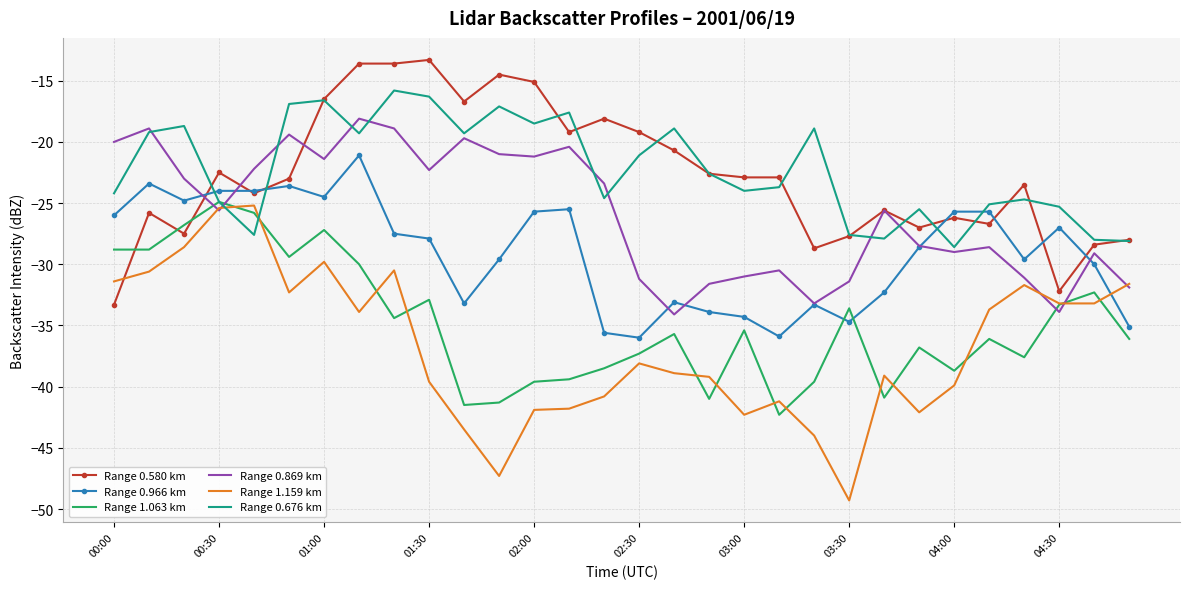

Which series has the widest spread of values?

Range 1.159 km